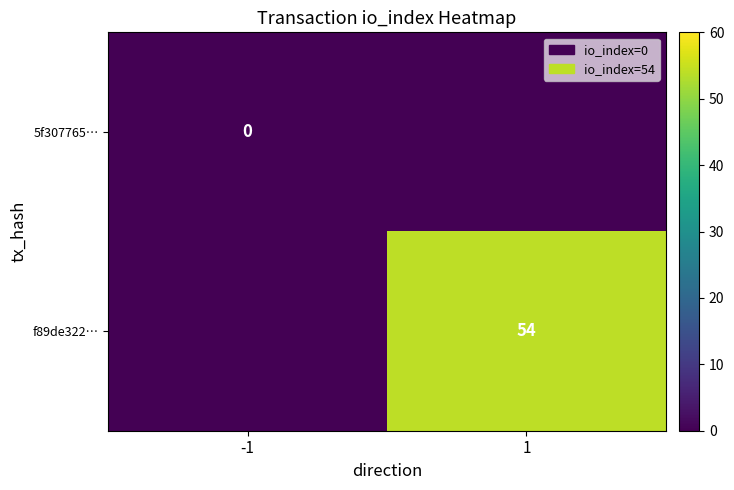

The value of f89de322… at 1 is 35. True or false?

False